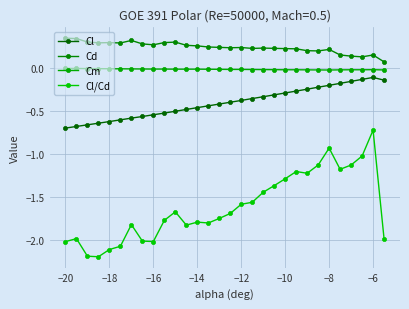

True or false: Cl and Cl/Cd intersect in this chart.

False